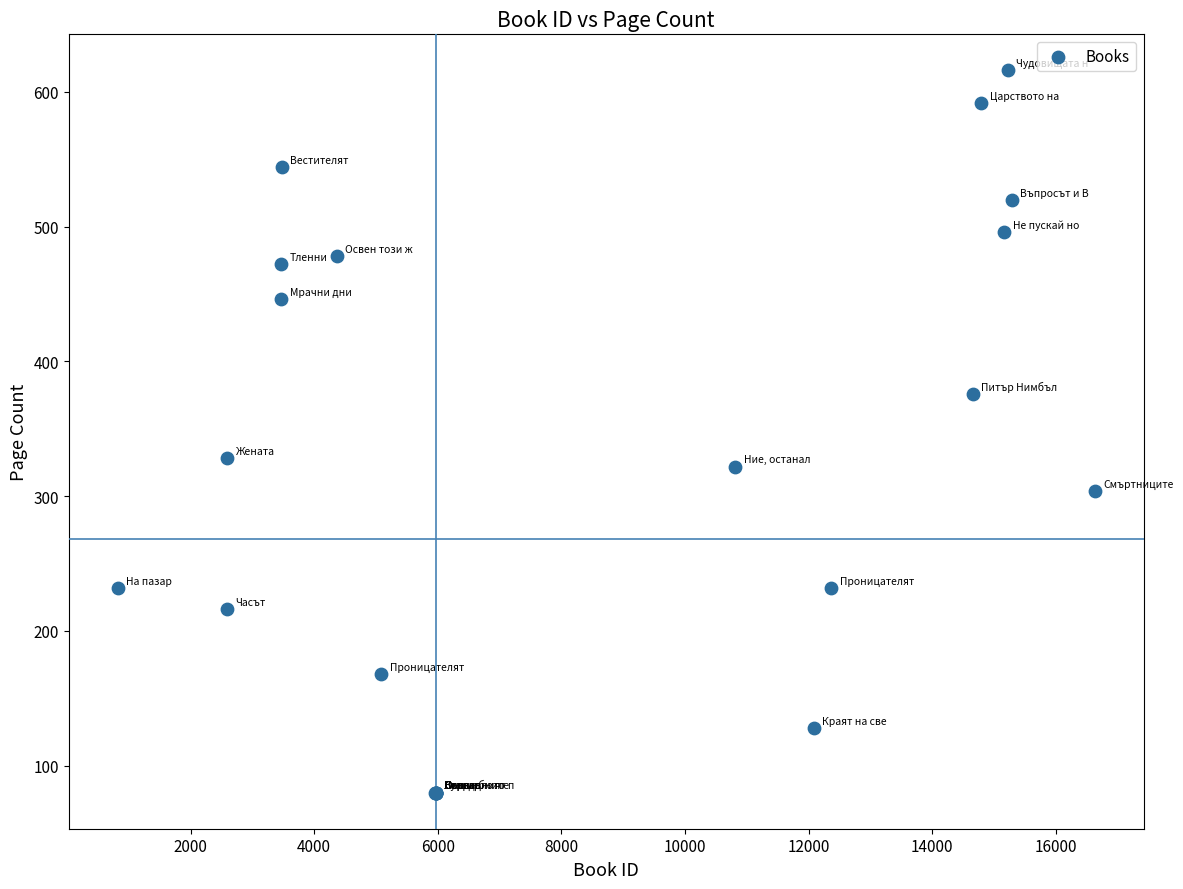

What Y value in the scatter plot is closest to 348?

328